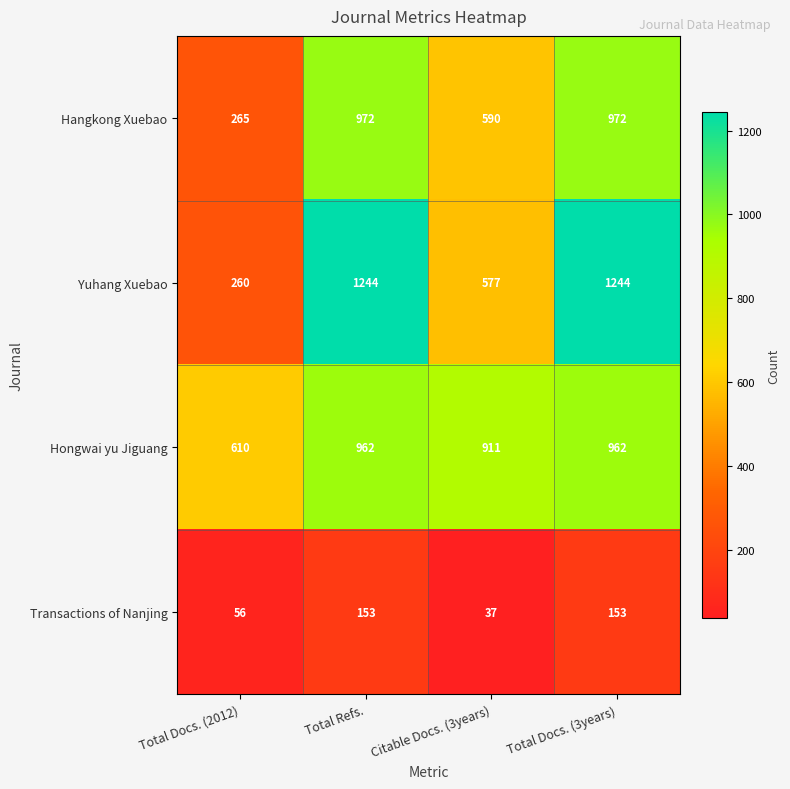

At how many categories does at least one series exceed 229?

4